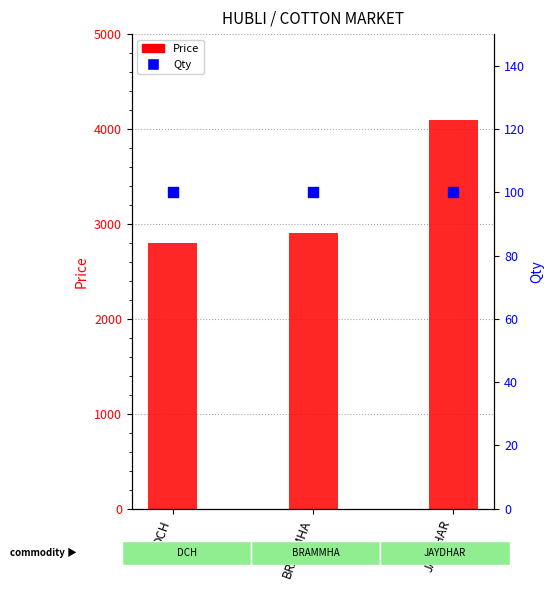

Which series reaches the minimum Y coordinate?

Qty